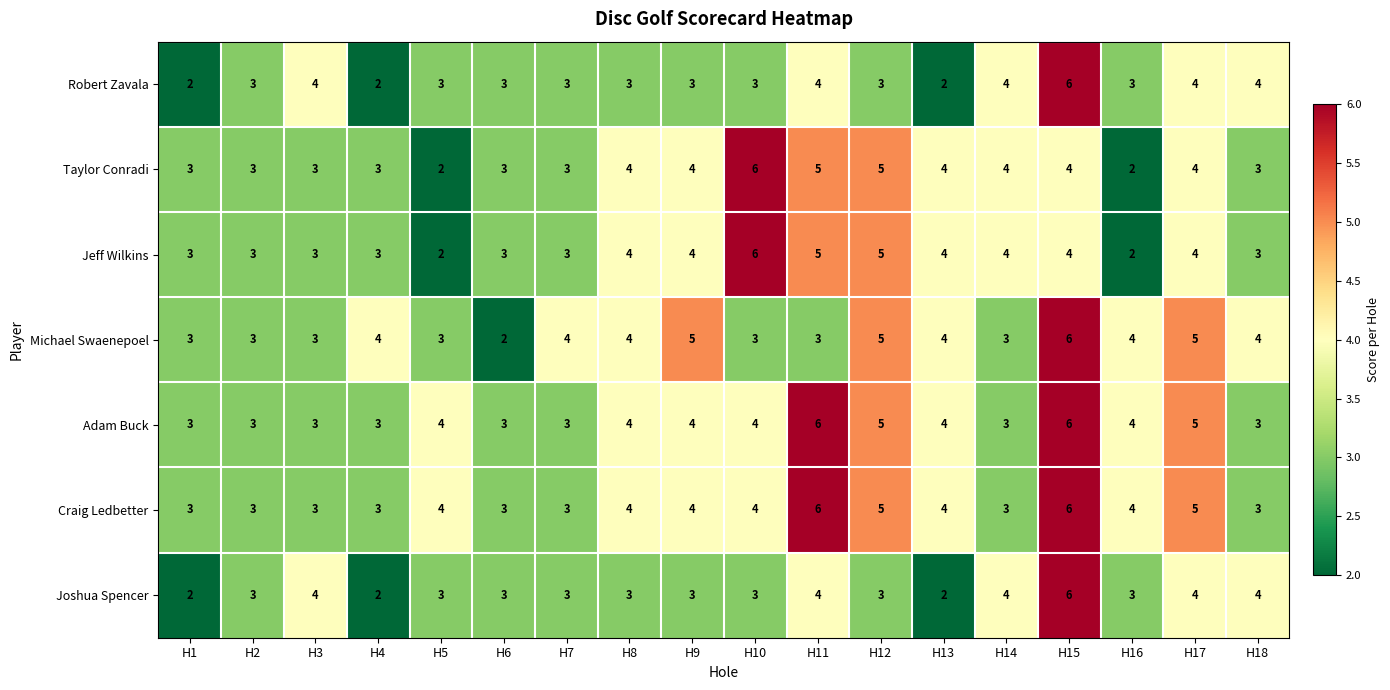

Is it true that Craig Ledbetter equals 6 at H15?

True